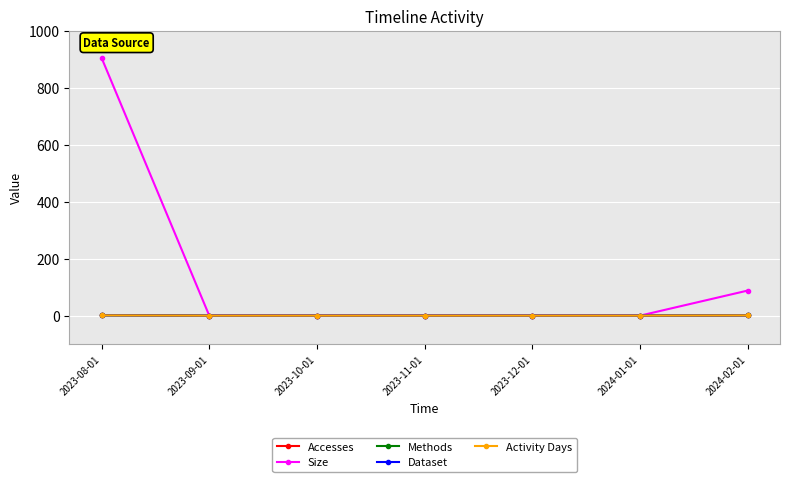

True or false: Methods and Activity Days cross at least once.

False